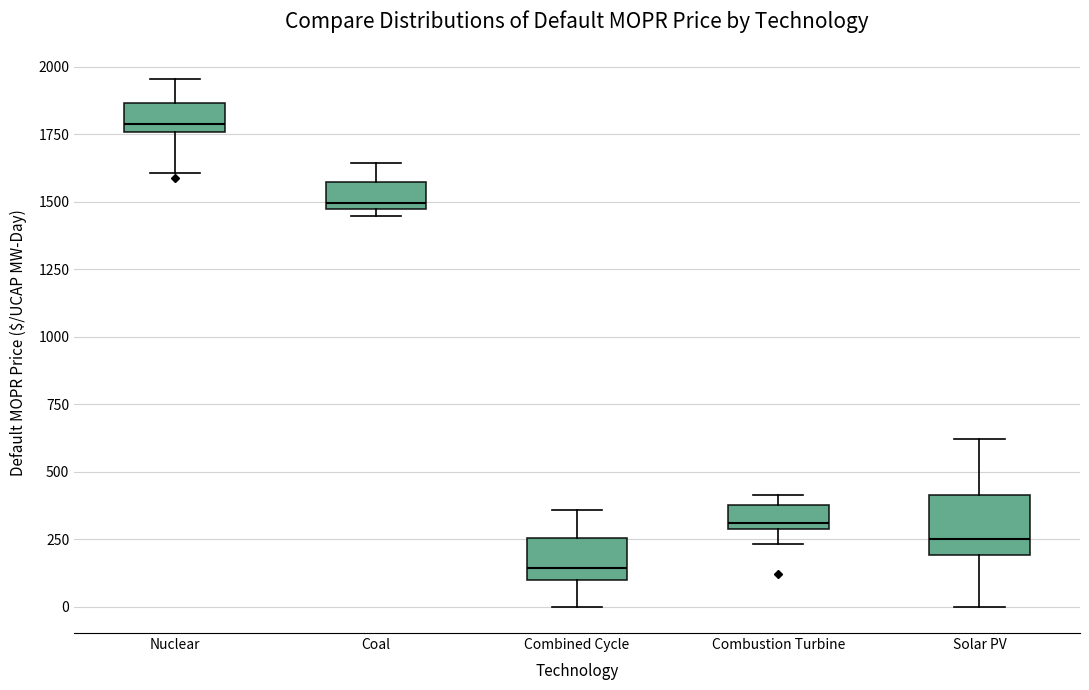

Which box's median line is the lowest?

Combined Cycle